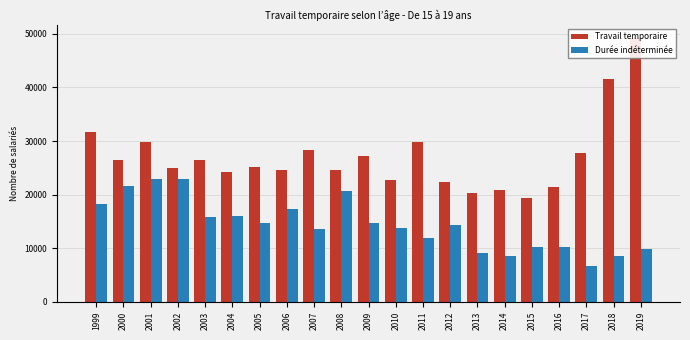

At which label does Durée indéterminée reach its peak?

2001